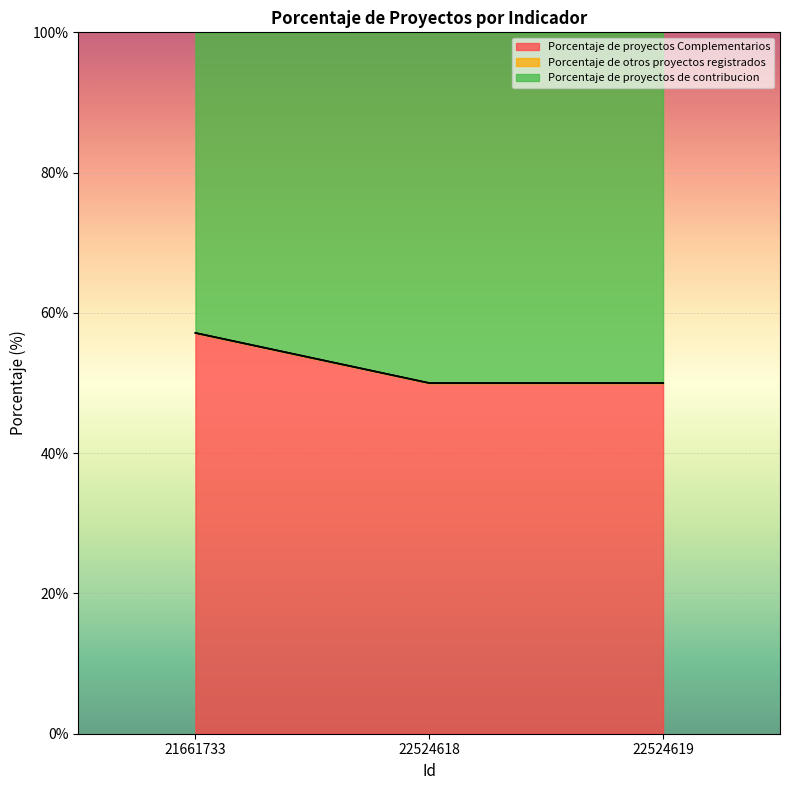

Which series has the largest range (max minus min)?

Porcentaje de proyectos Complementarios